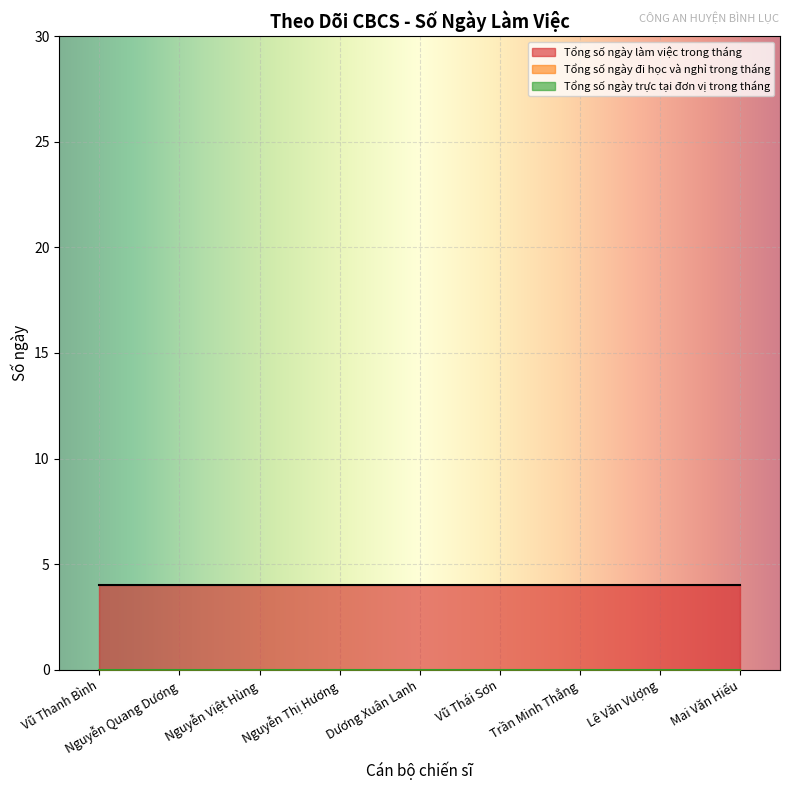

At which category is the sum across all series the highest?

Vũ Thanh Bình